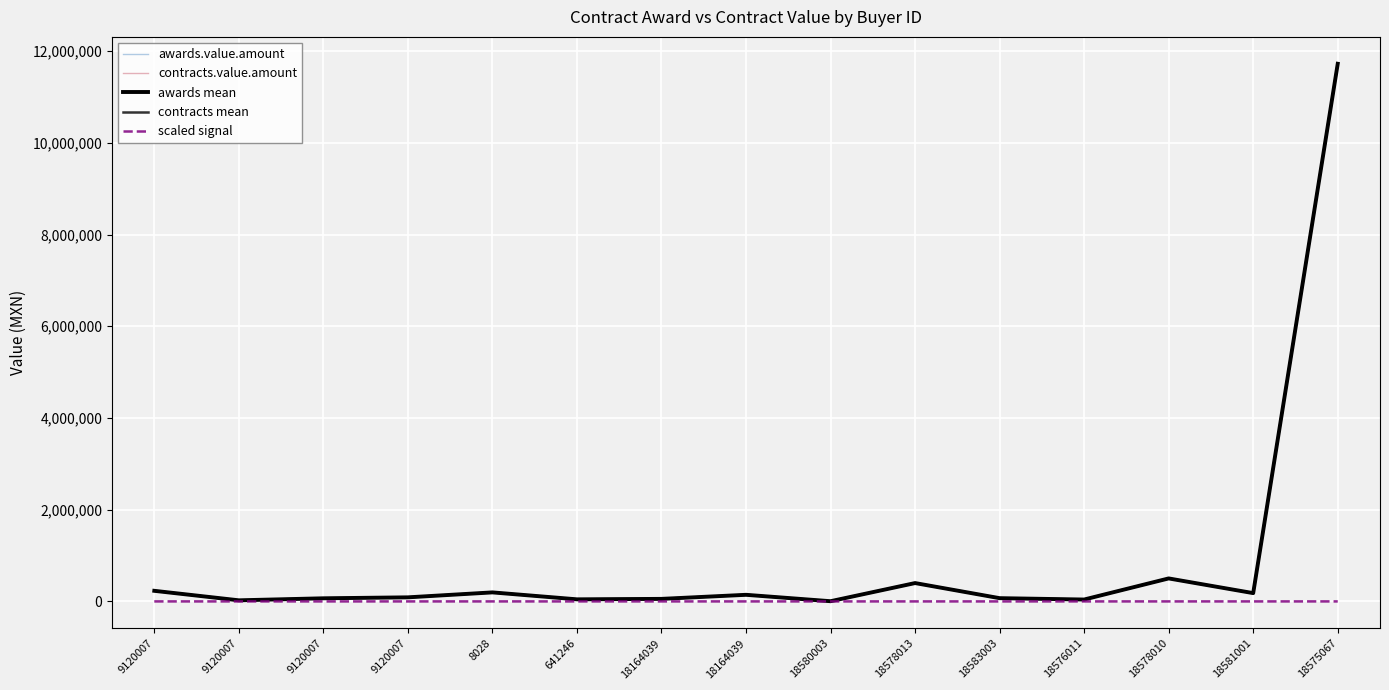

Between 9120007 and 18583003, which series saw the biggest shift?

contracts.value.amount